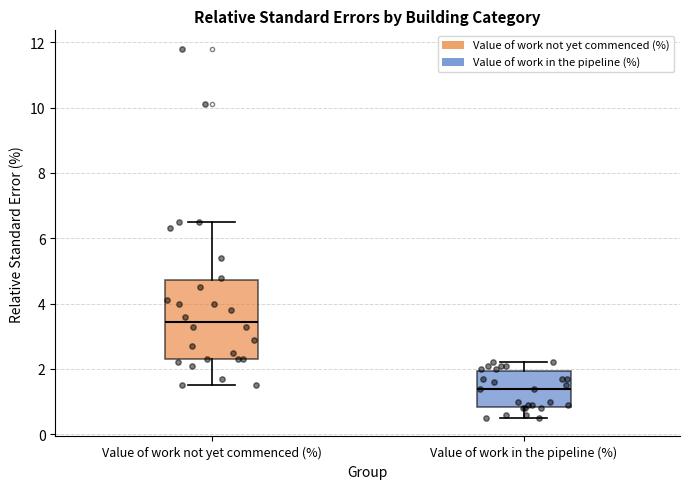

Which box is the tallest, from its lower edge to its upper edge?

Value of work not yet commenced (%)